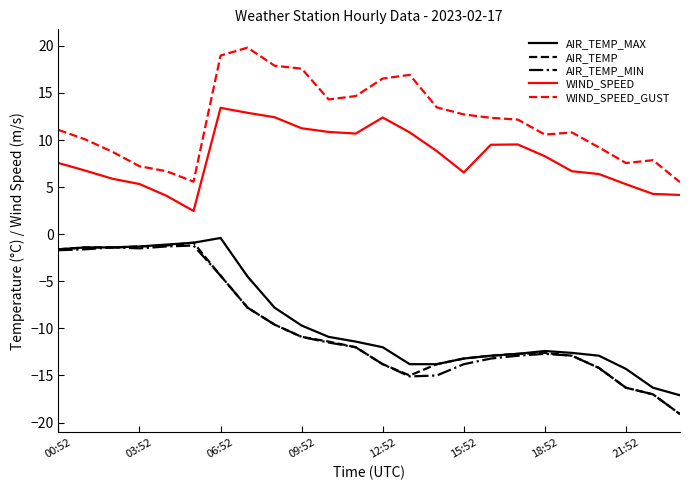

What is the minimum value shown in the chart?

-19.1